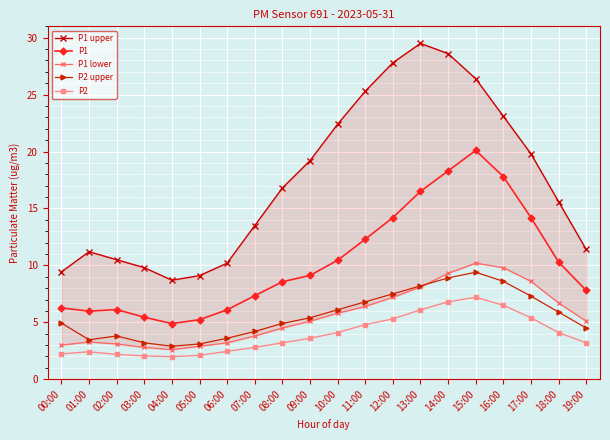

What position from the right is 00:00?

20